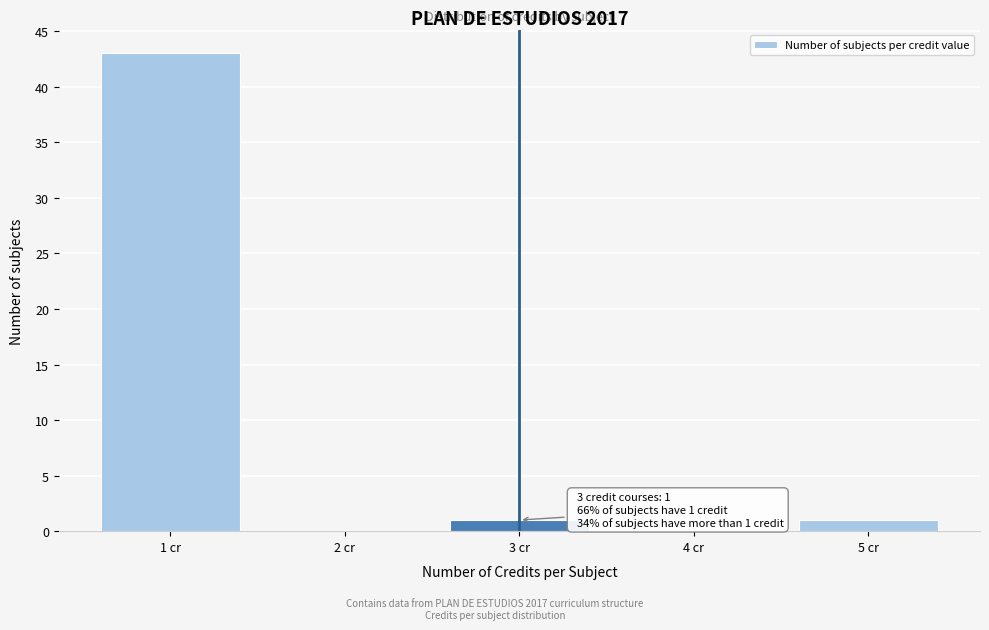

Which range on the x-axis has the tallest bar?

0.5 to 1.5